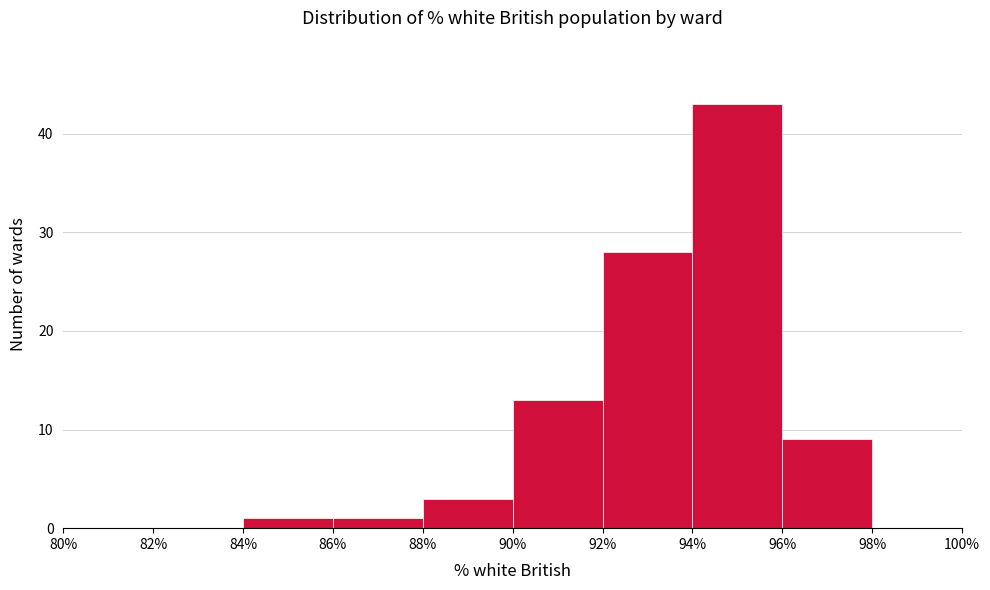

Reading left to right, list every bar in this chart as the range it spans on the x-axis followed by its height. The values are not printed on the chart, so give them approximately, as read against the axis.

80% to 82%: 0
82% to 84%: 0
84% to 86%: 1
86% to 88%: 1
88% to 90%: 3
90% to 92%: 13
92% to 94%: 28
94% to 96%: 43
96% to 98%: 9
98% to 100%: 0